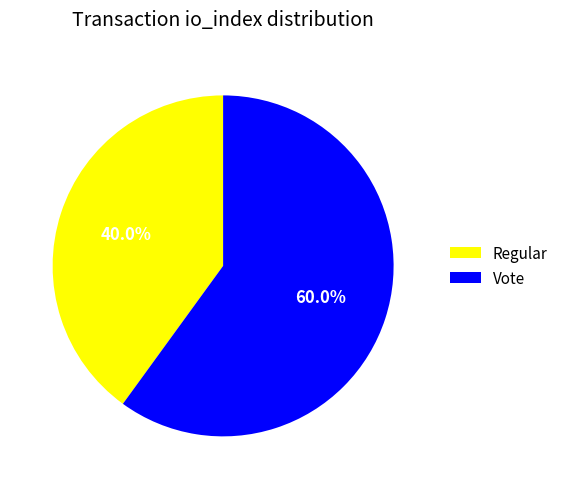

To the nearest percent, what portion does Vote represent?

60%